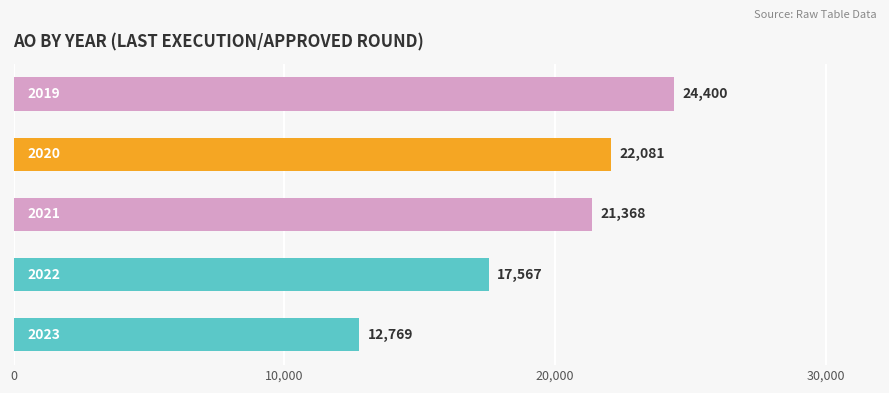

What is the greatest value displayed?

24400